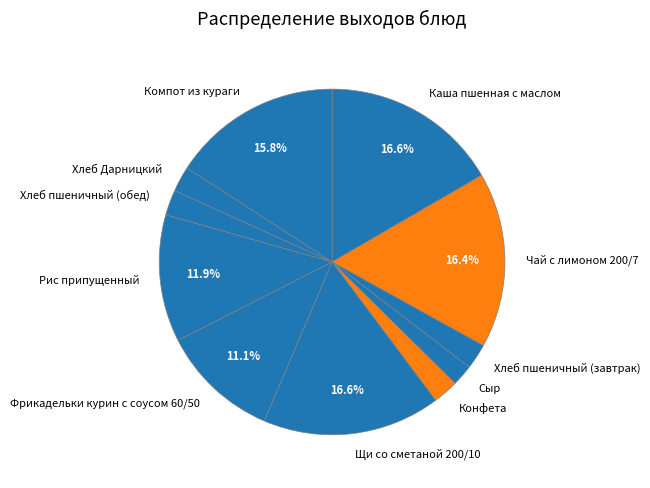

To the nearest percent, what percentage of the pie is Каша пшенная с маслом?

17%